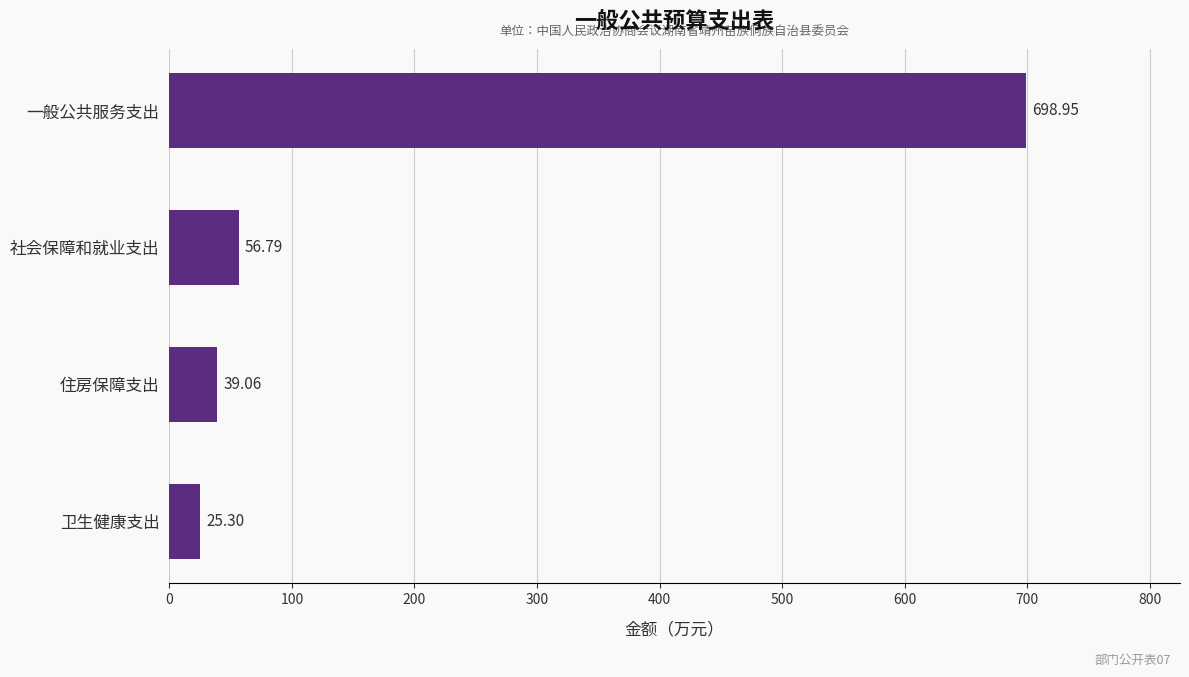

What is the difference between the maximum and second lowest values?

659.9